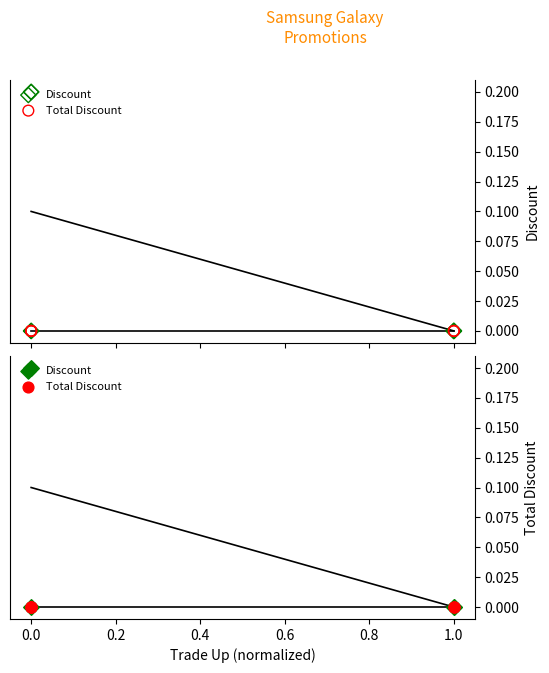

Which series has the largest total across all categories?

Discount